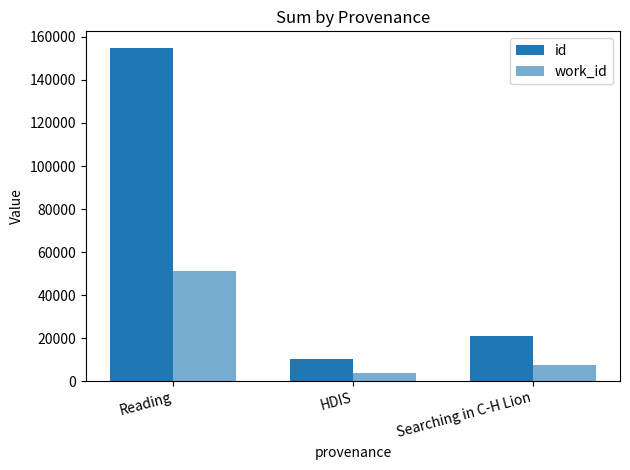

What is the difference between the maximum and second lowest values in the work_id series?

43595